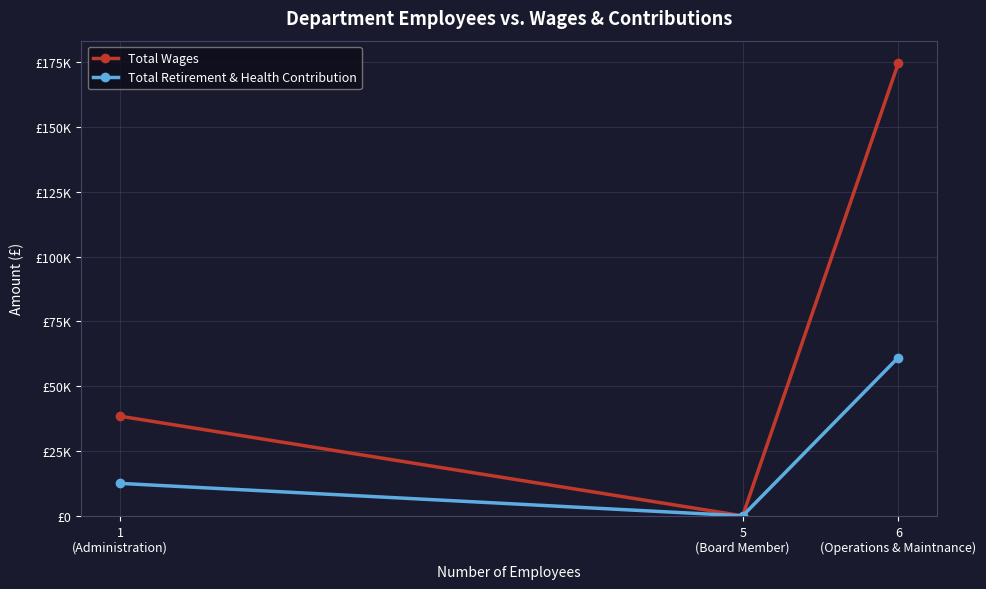

What is the label of the 1st point from the left?

1
(Administration)